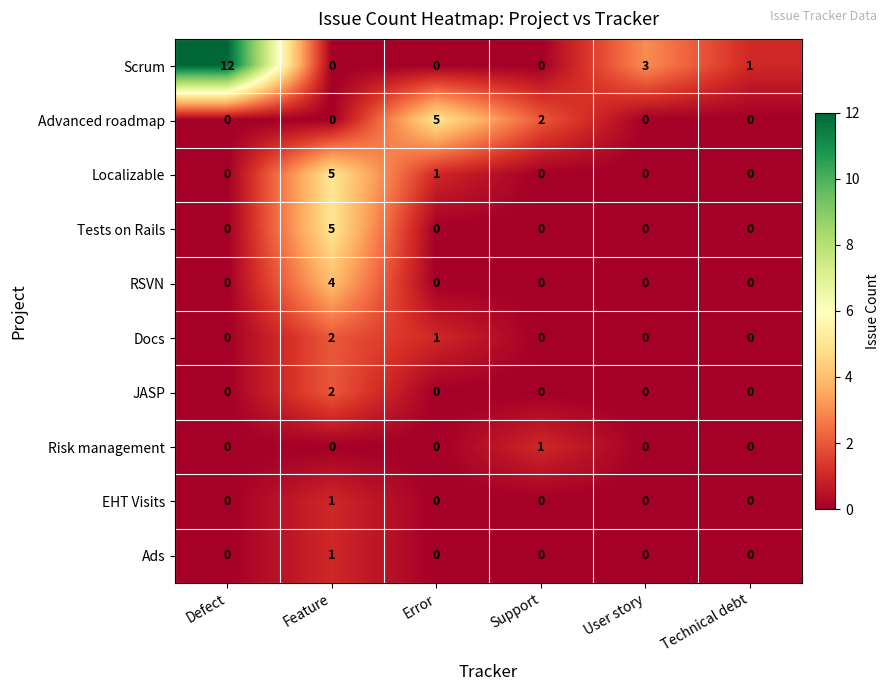

Which label corresponds to the largest value in the chart?

Defect